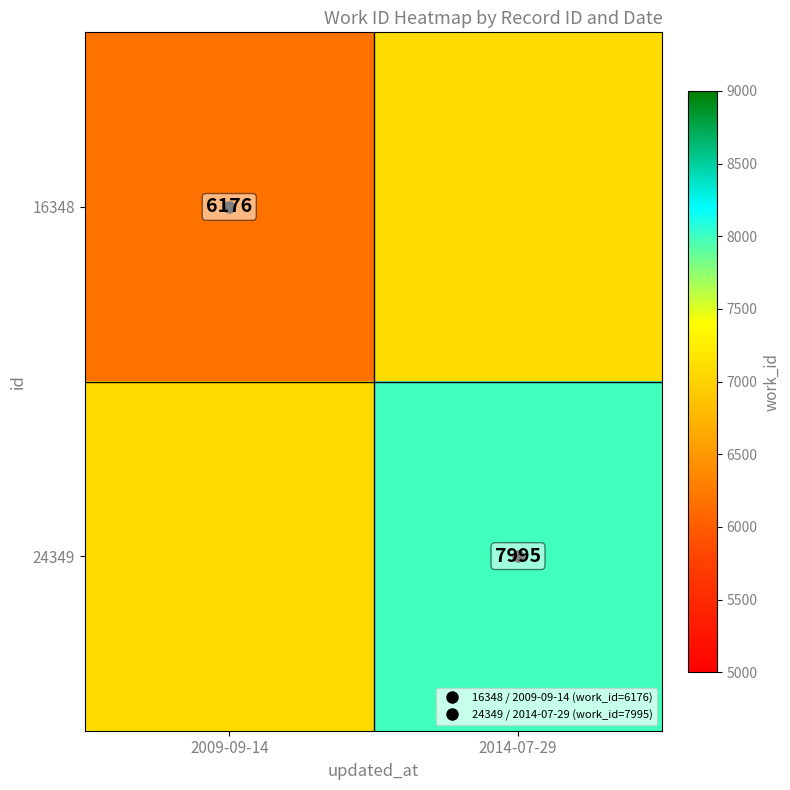

Rank the series at 2014-07-29 from lowest to highest value.

16348, 24349